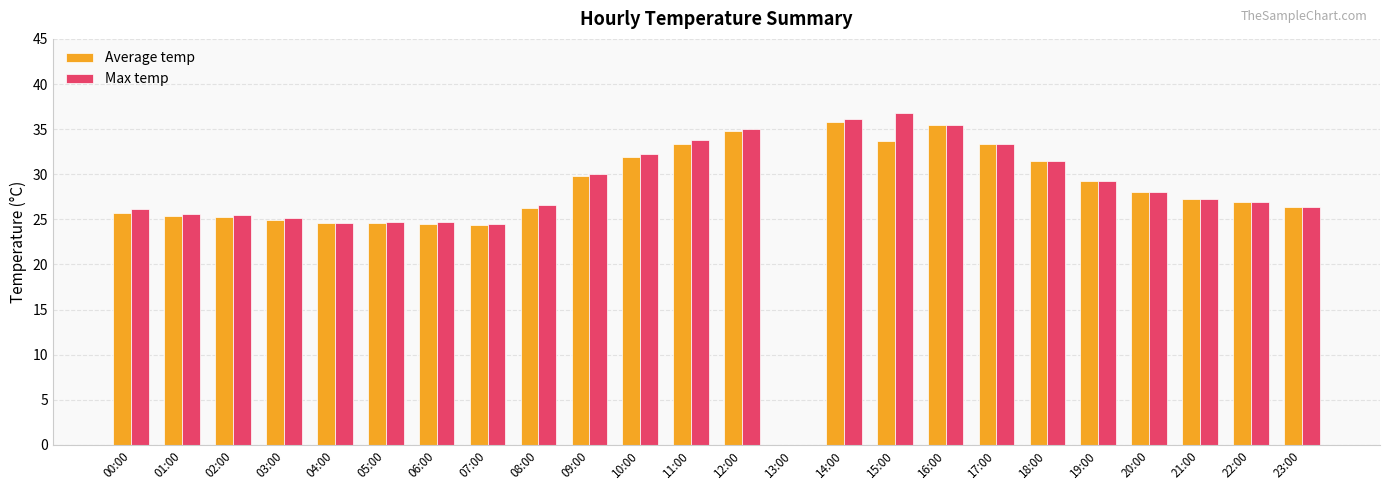

What is the approximate value of Max temp at 12:00?

35.0